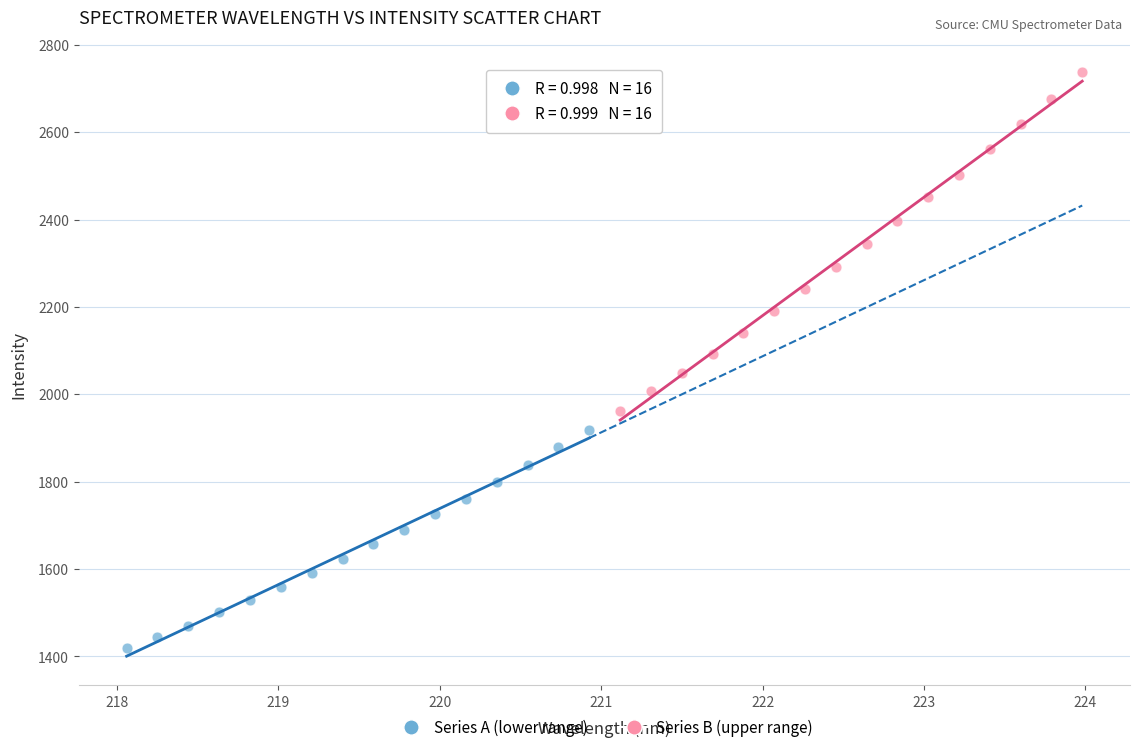

Which series reaches the maximum Y coordinate?

Series B (upper range)